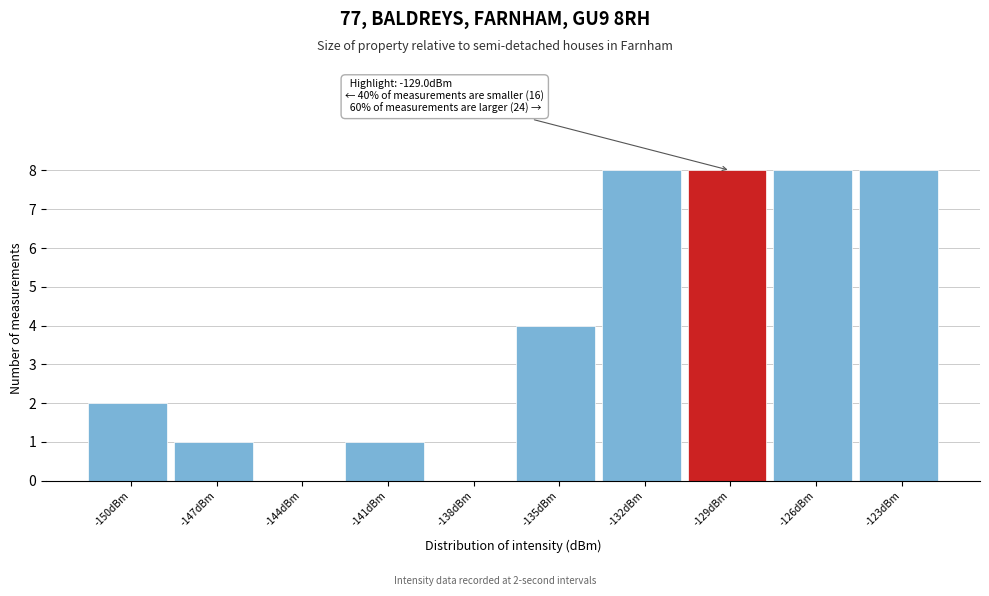

Reading right to left, list all the values displayed in this chart.

-123dBm=8	-126dBm=8	-129dBm=8	-132dBm=8	-135dBm=4	-138dBm=0	-141dBm=1	-144dBm=0	-147dBm=1	-150dBm=2